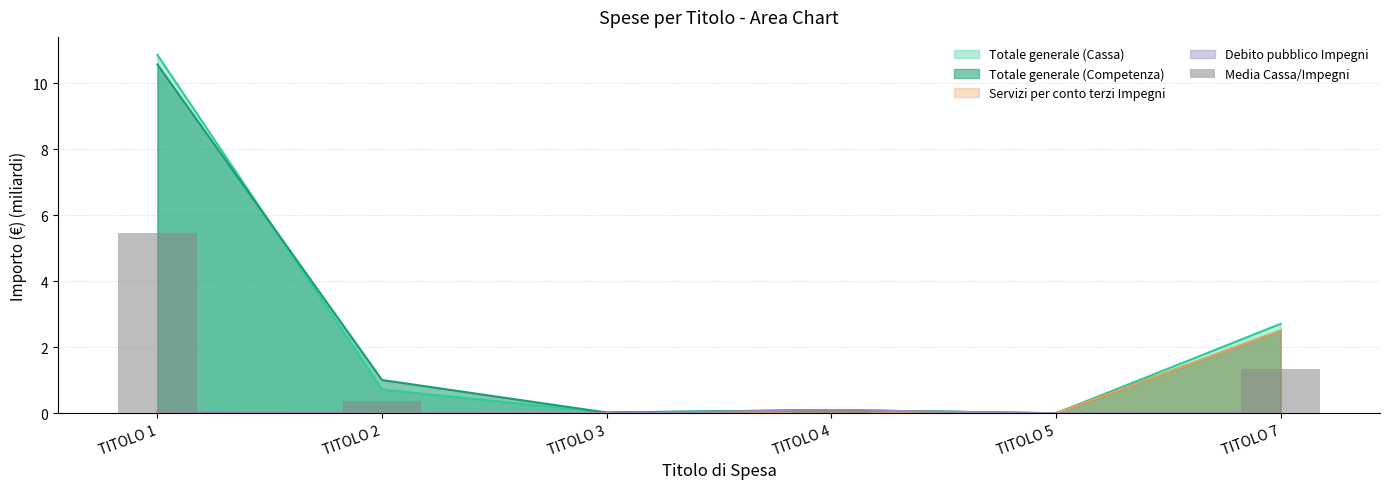

Rank the categories by value from highest to lowest.

TITOLO 1, TITOLO 7, TITOLO 2, TITOLO 4, TITOLO 3, TITOLO 5